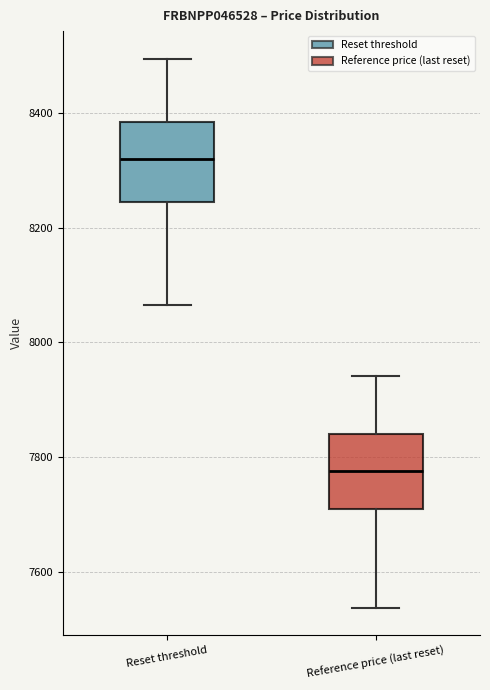

Where is the lower edge of the box for Reset threshold on the y-axis? The values are not printed on the chart, so give them approximately, as read against the axis.

8240